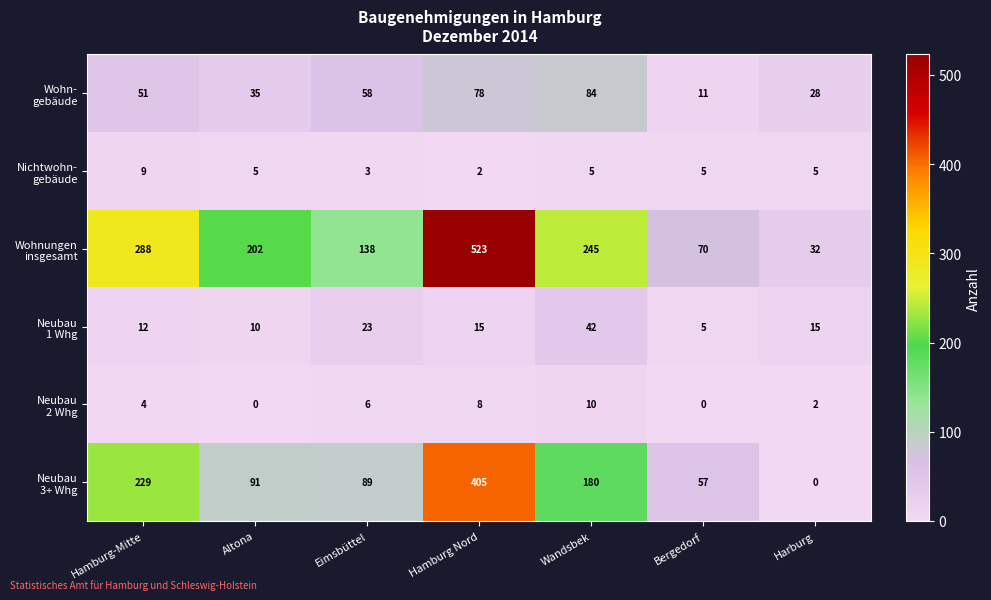

At which category is the sum across all series the highest?

Hamburg Nord